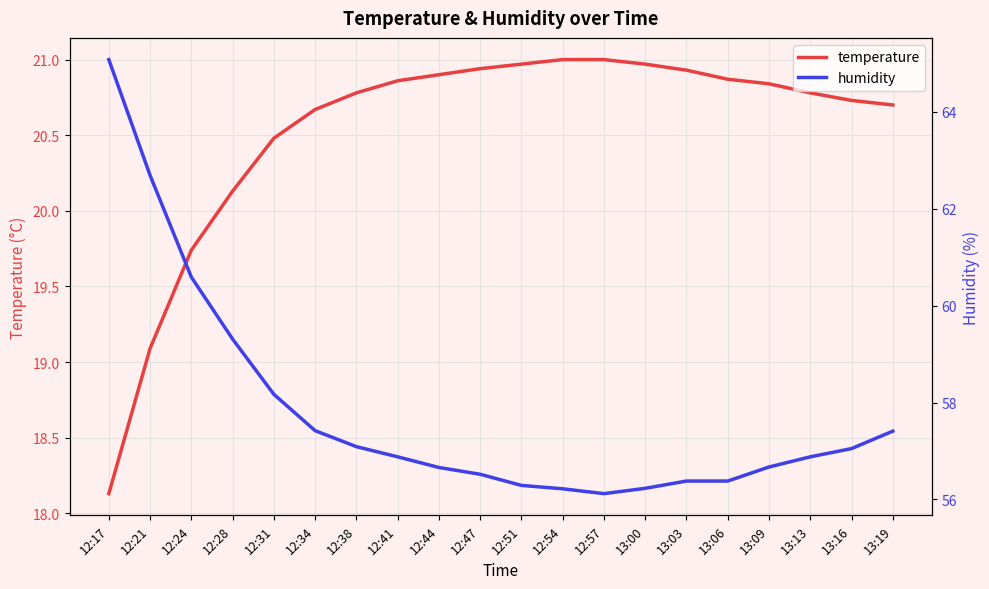

Which category has the lowest value in the temperature series?

12:17